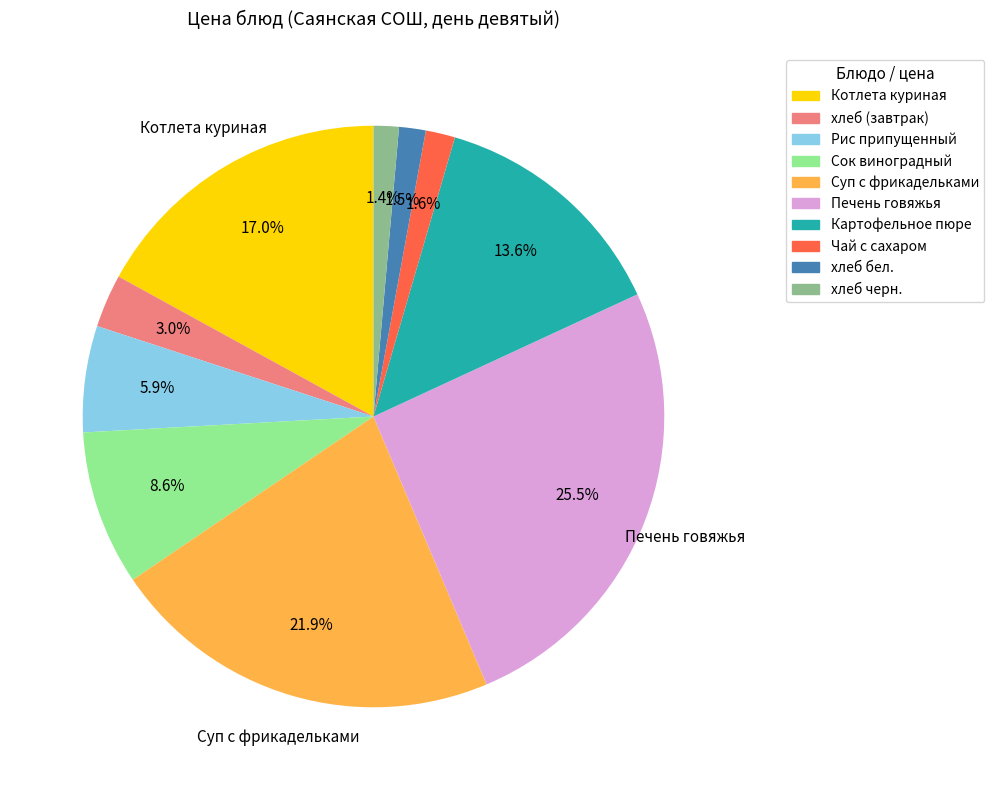

Which slice is the largest?

Печень говяжья